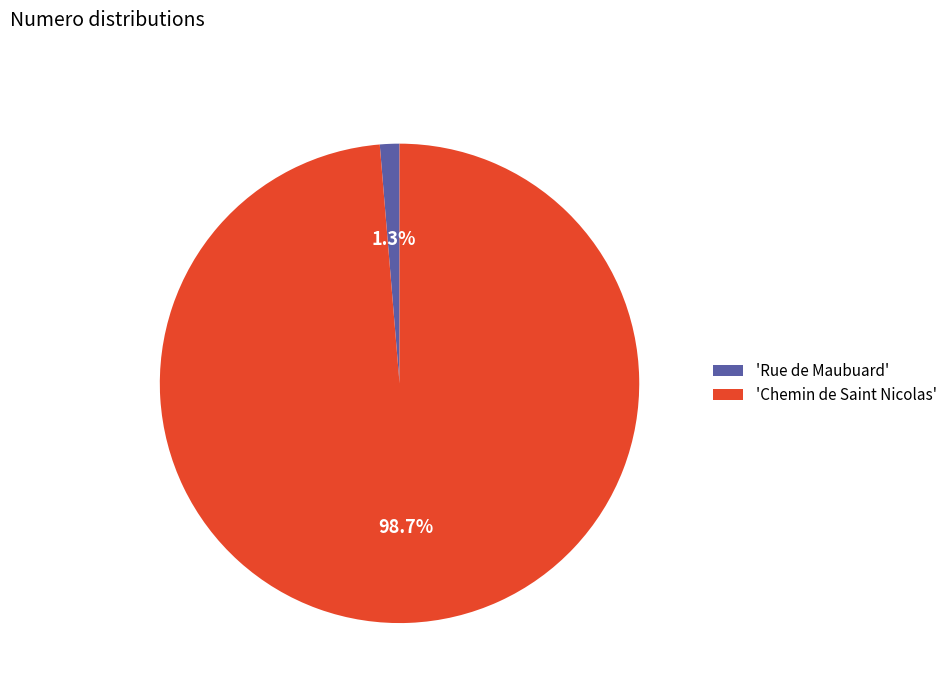

Does 'Rue de Maubuard' represent more than half of the total?

No